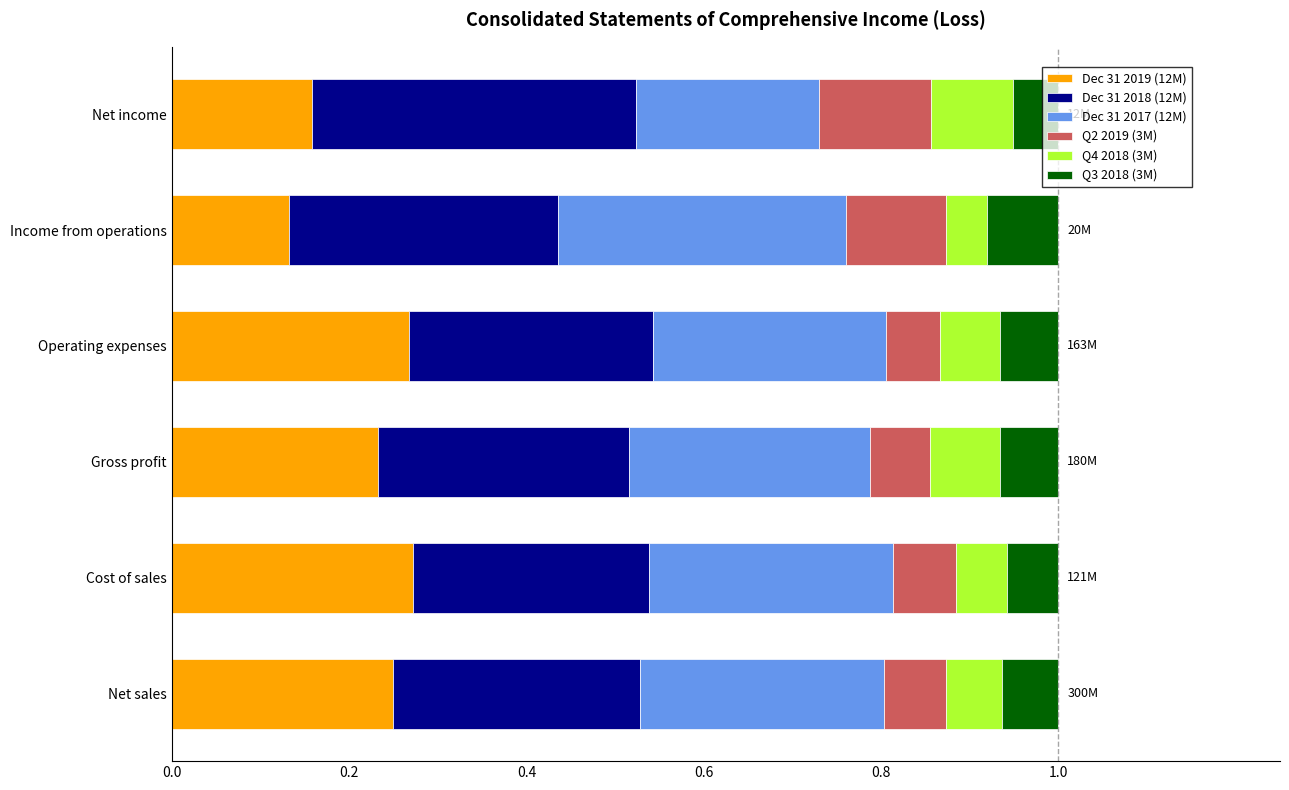

At which label does Dec 31 2019 (12M) reach its minimum?

Income from operations